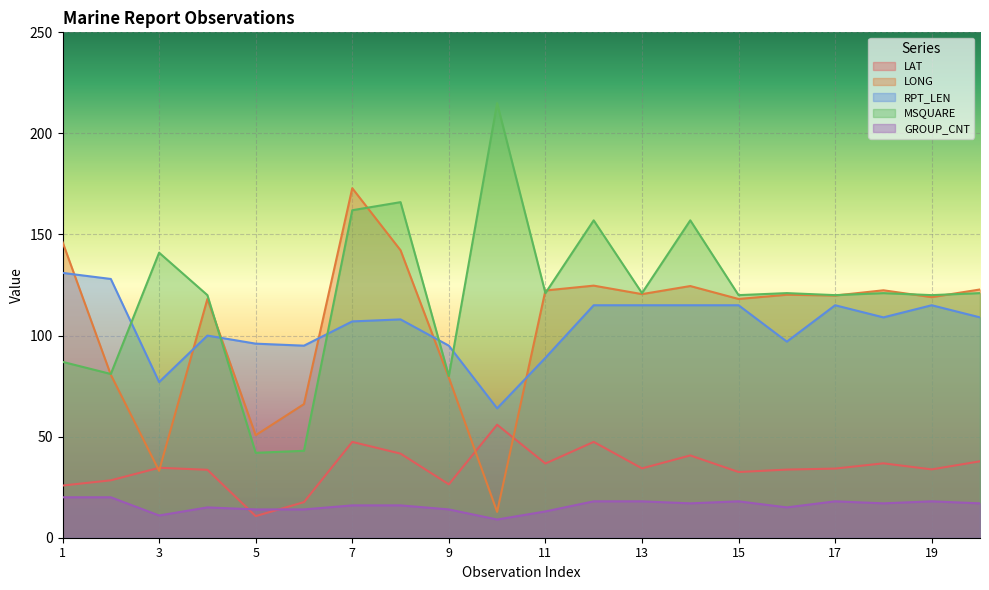

What is the value of the LONG point at the 18th from the left?

122.4